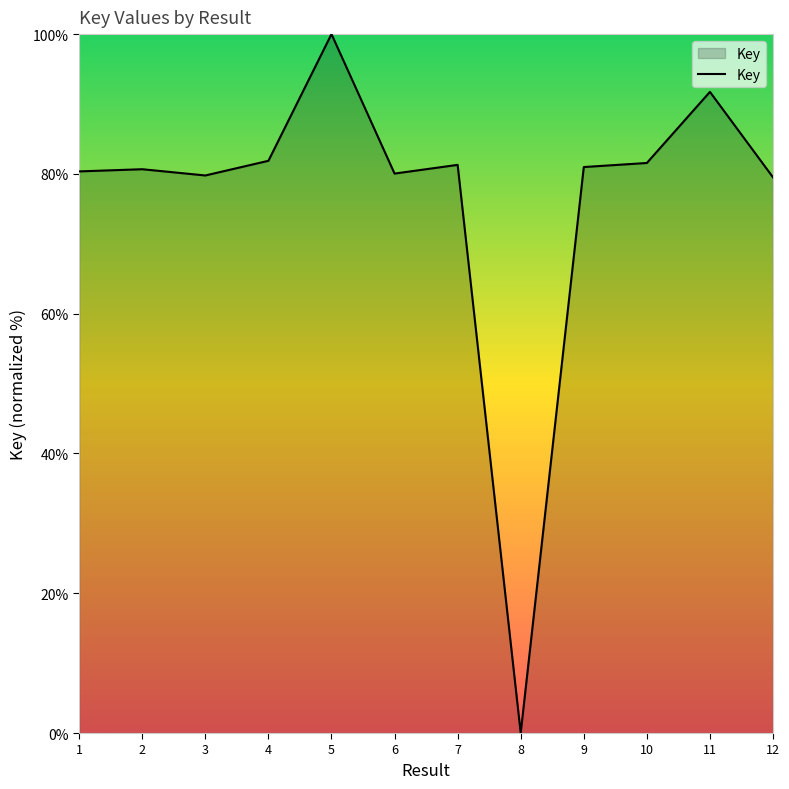

True or false: the data shows 114.4 at 12.

False